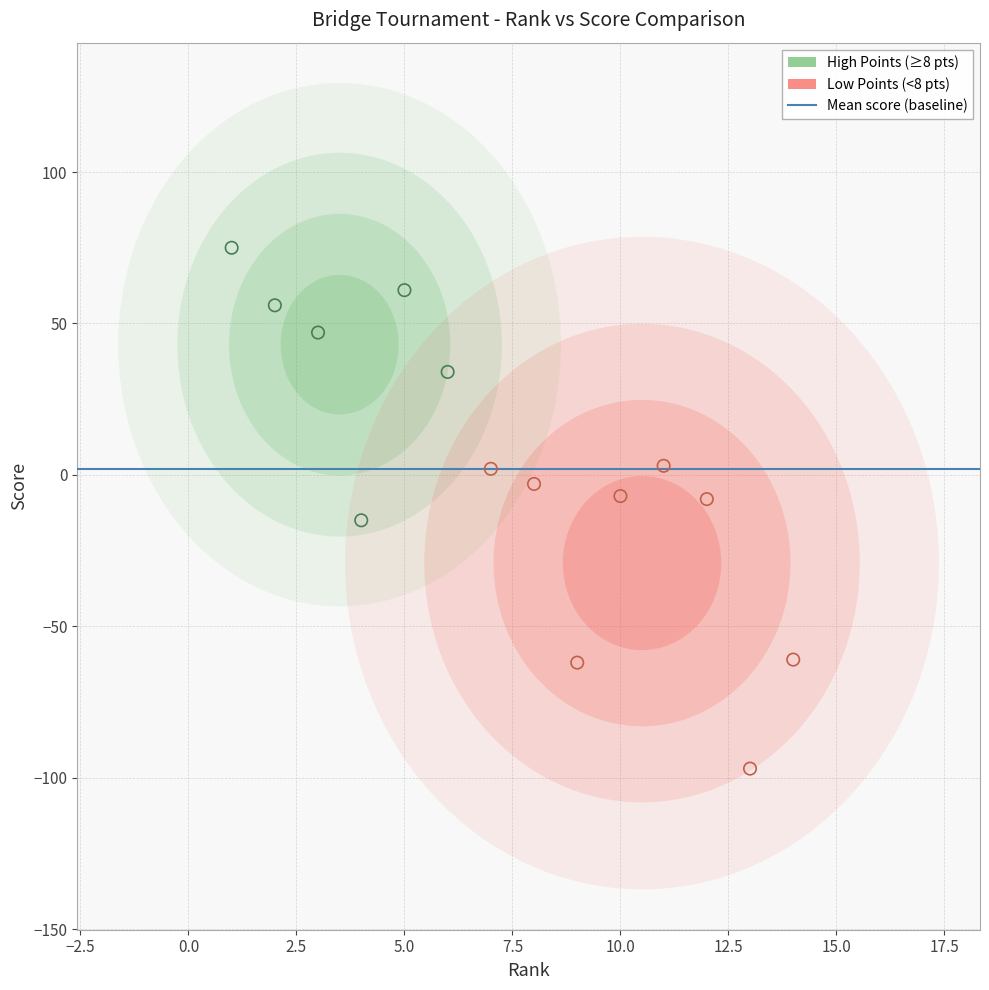

Which series reaches the minimum Y coordinate?

Low Points (<8 pts)